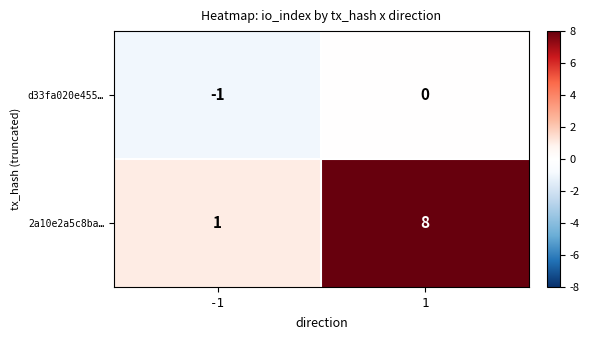

Reading left to right, transcribe all the data shown in this chart.

d33fa020e455…: -1=-1	1=0
2a10e2a5c8ba…: -1=1	1=8